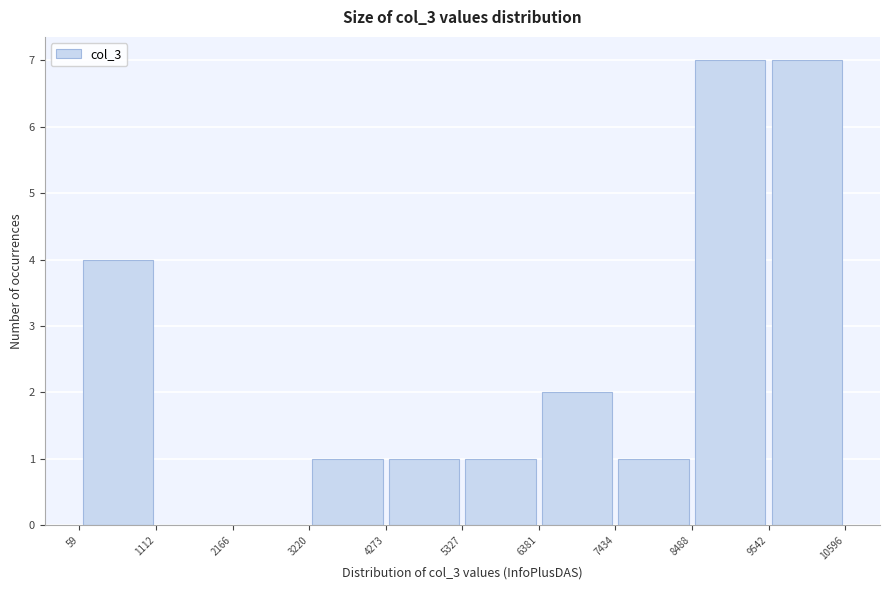

How tall is the bar that spans 5327 to 6381 on the x-axis? The values are not printed on the chart, so give them approximately, as read against the axis.

1